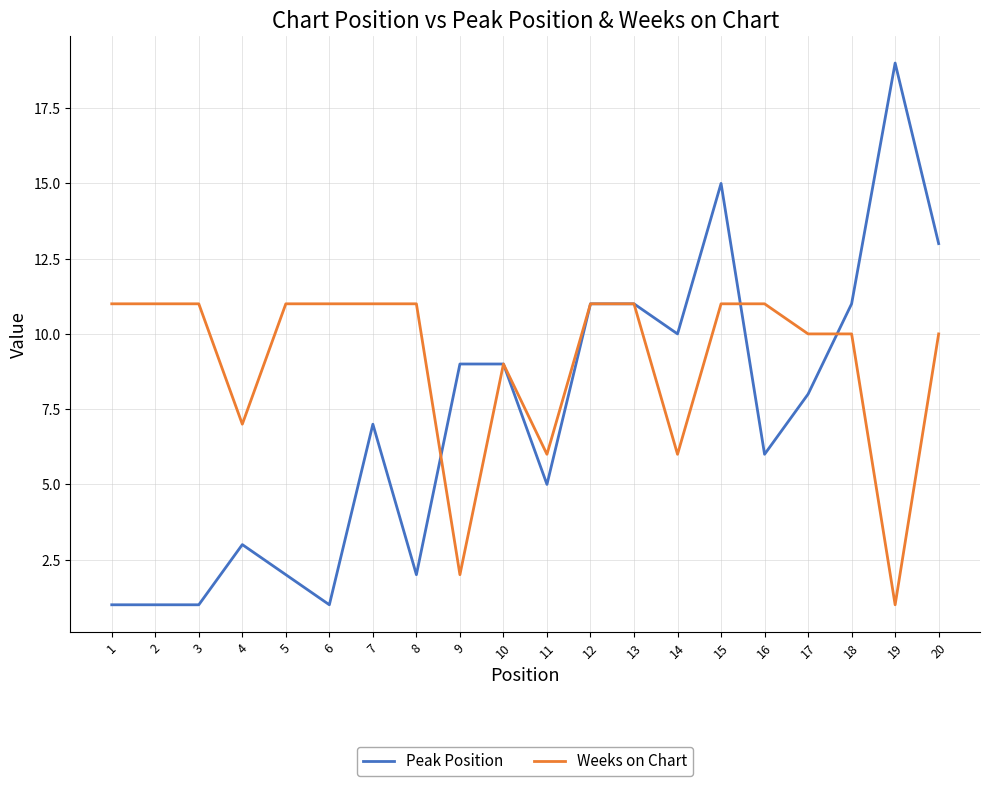

What is the minimum value for Weeks on Chart?

1